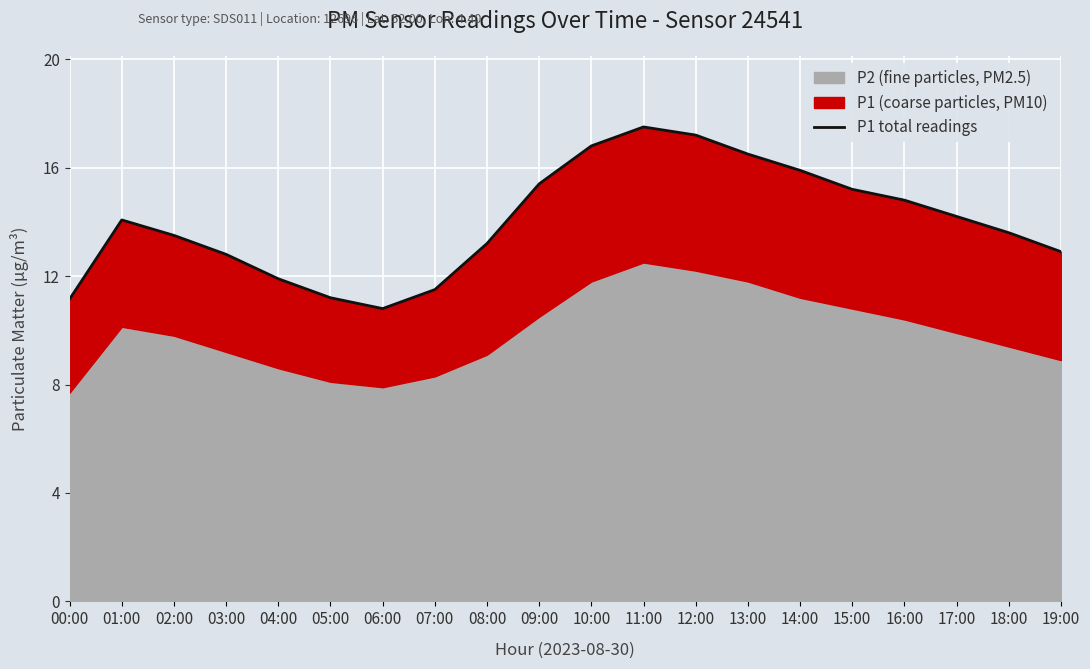

How many points are higher than both their immediate neighbors (excluding endpoints)?

2